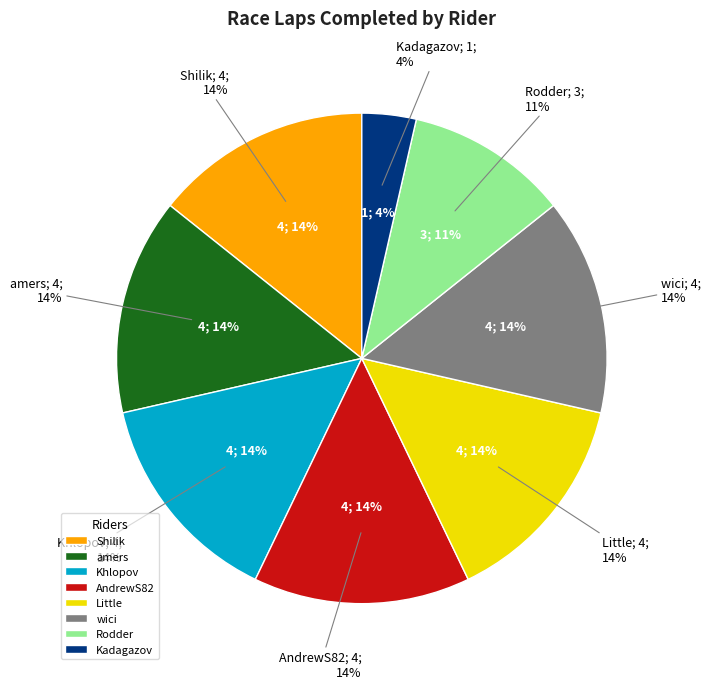

Which slice is the largest?

Shilik